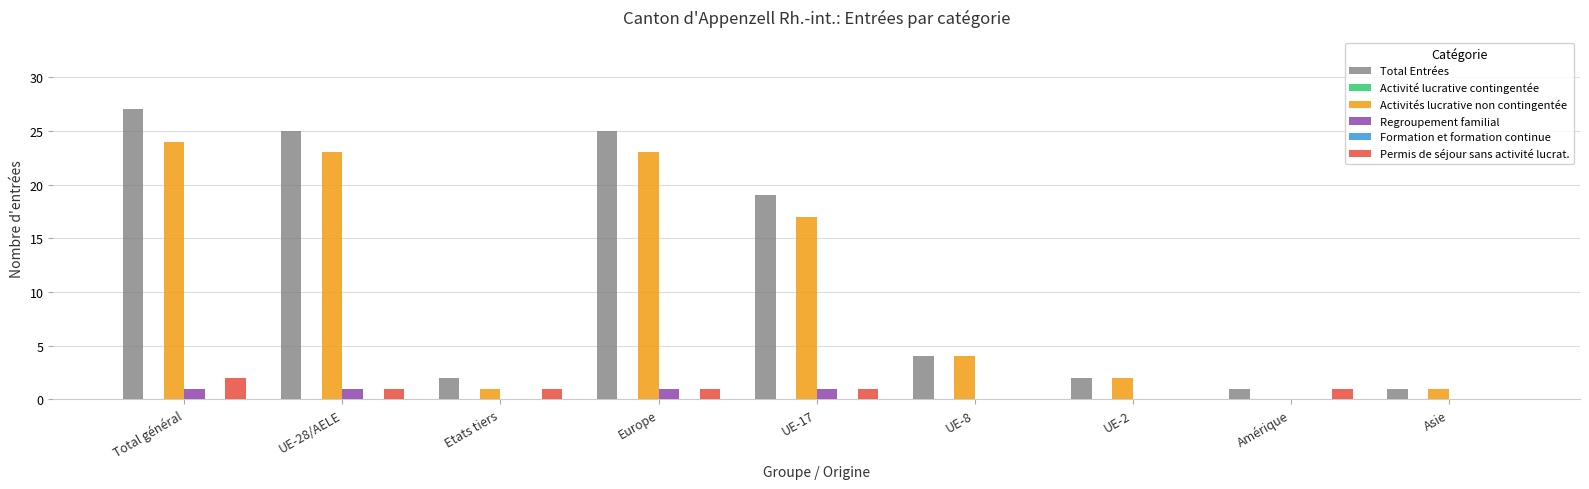

What is the greatest value displayed?

27